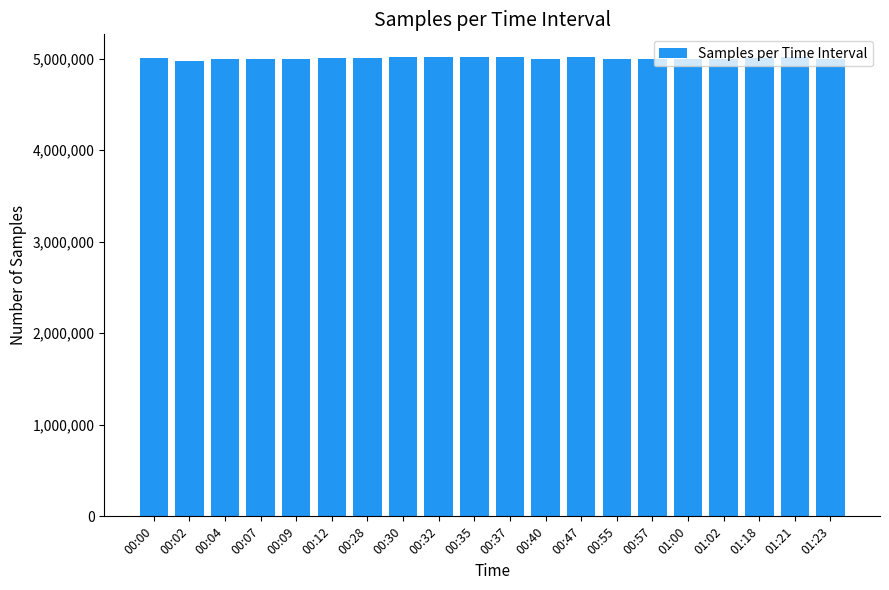

What is the greatest value displayed?

5015684